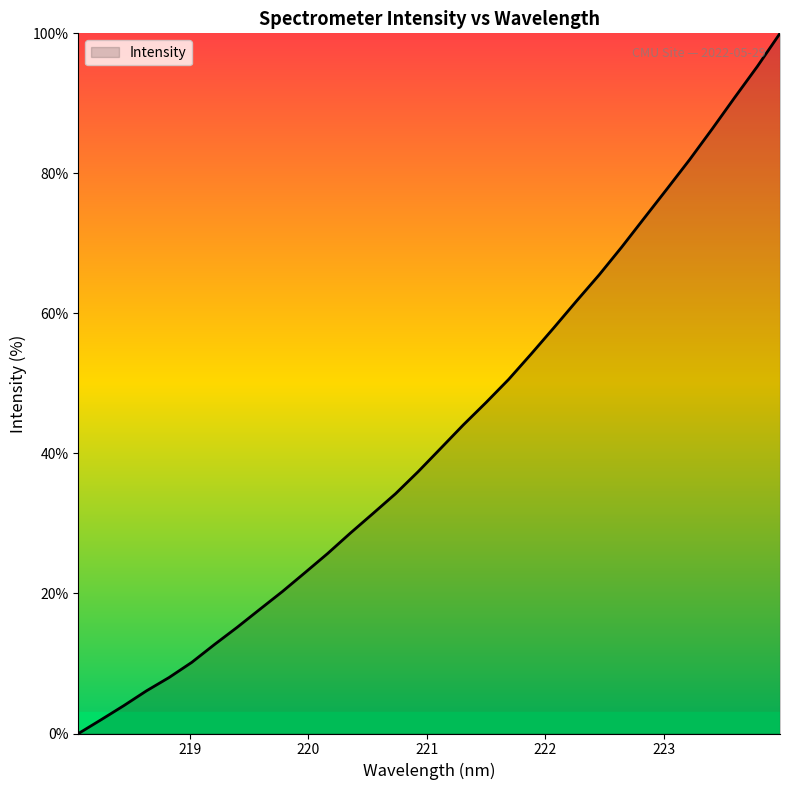

What is the difference between the maximum and minimum values?

100.0